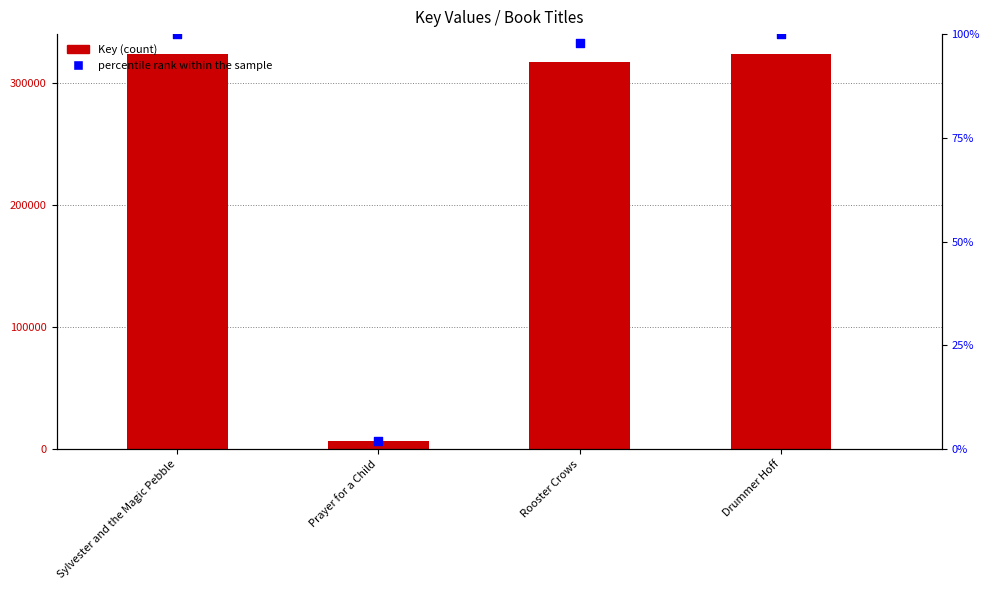

Which series has the widest spread of Y values?

Key